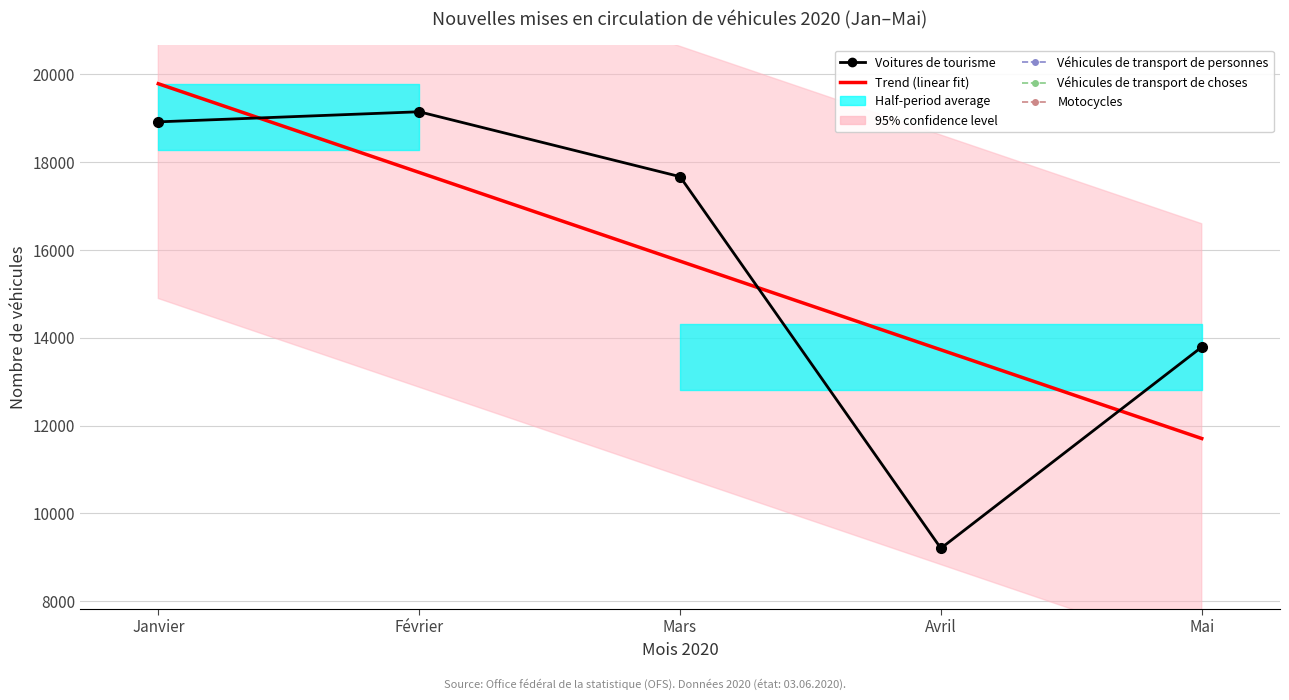

What is the difference between the Trend (linear fit) values at Janvier and Avril?

6061.5